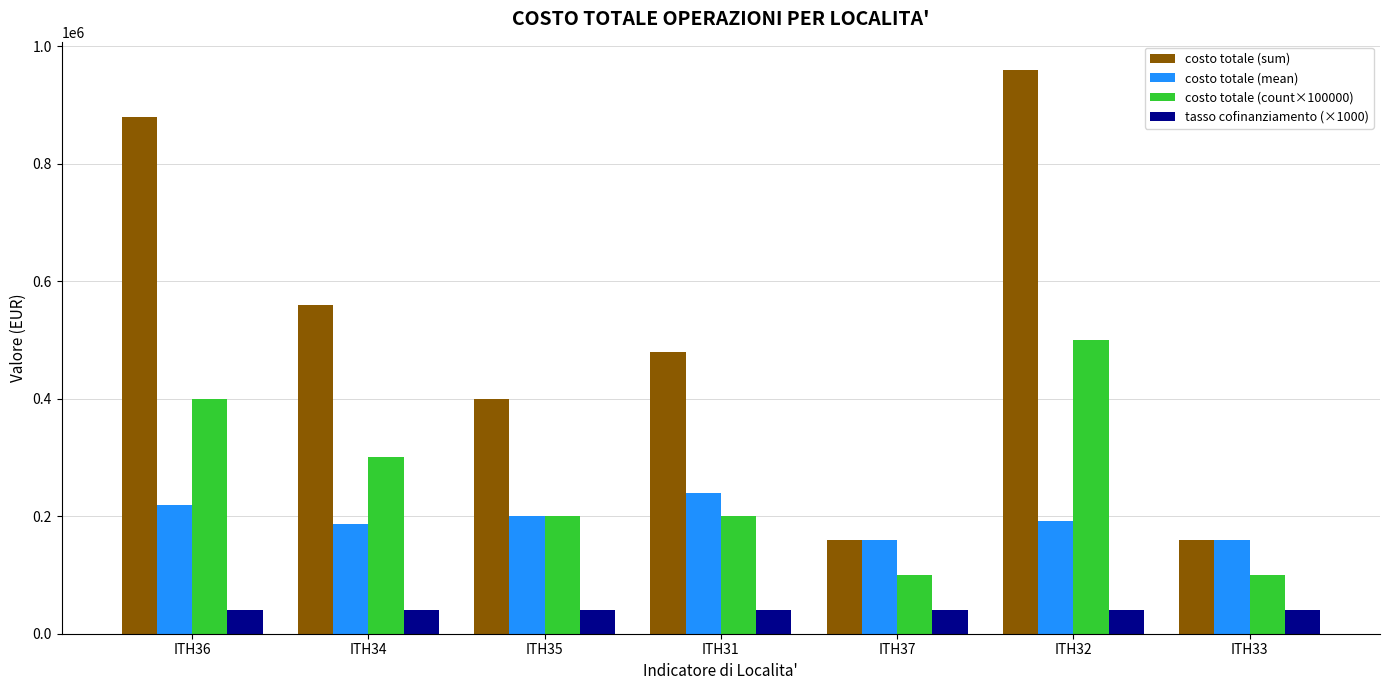

What is the average value of the costo totale (count×100000) series?

257143